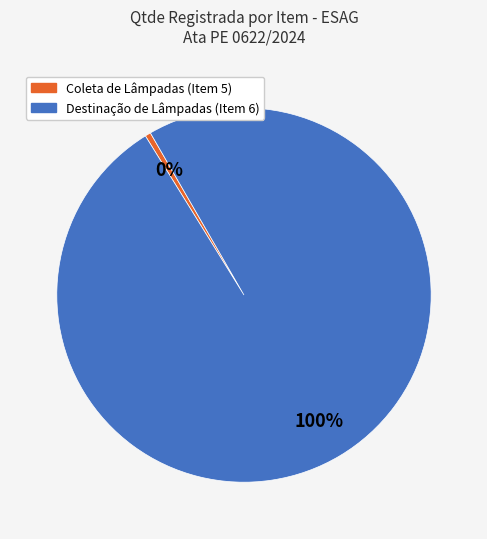

To the nearest percent, what is the average slice percentage?

50%